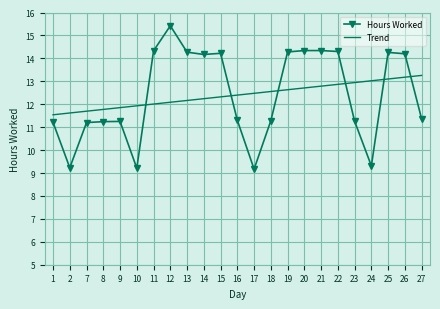

What value does the Hours Worked series have at 26?

14.2